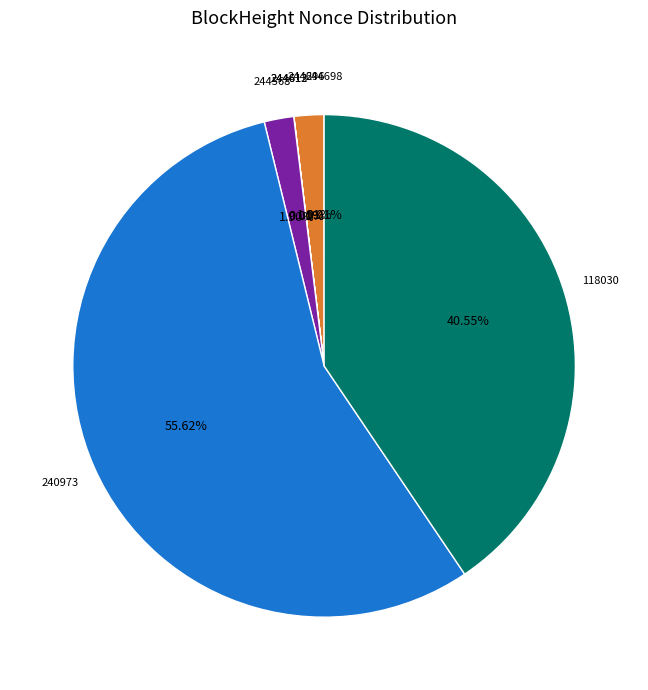

Is there any slice that represents more than half of the pie?

Yes